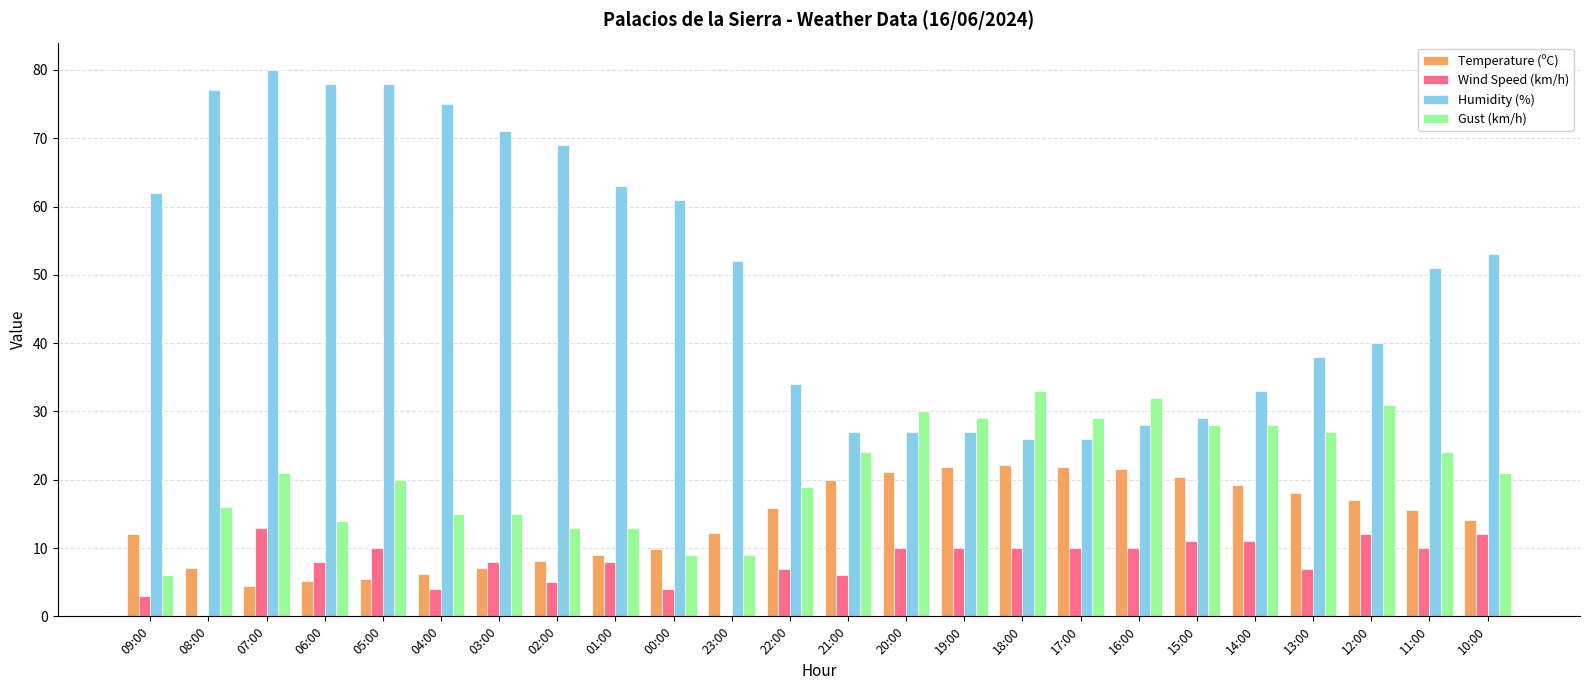

The value of Wind Speed (km/h) at 01:00 is 8.0. True or false?

True